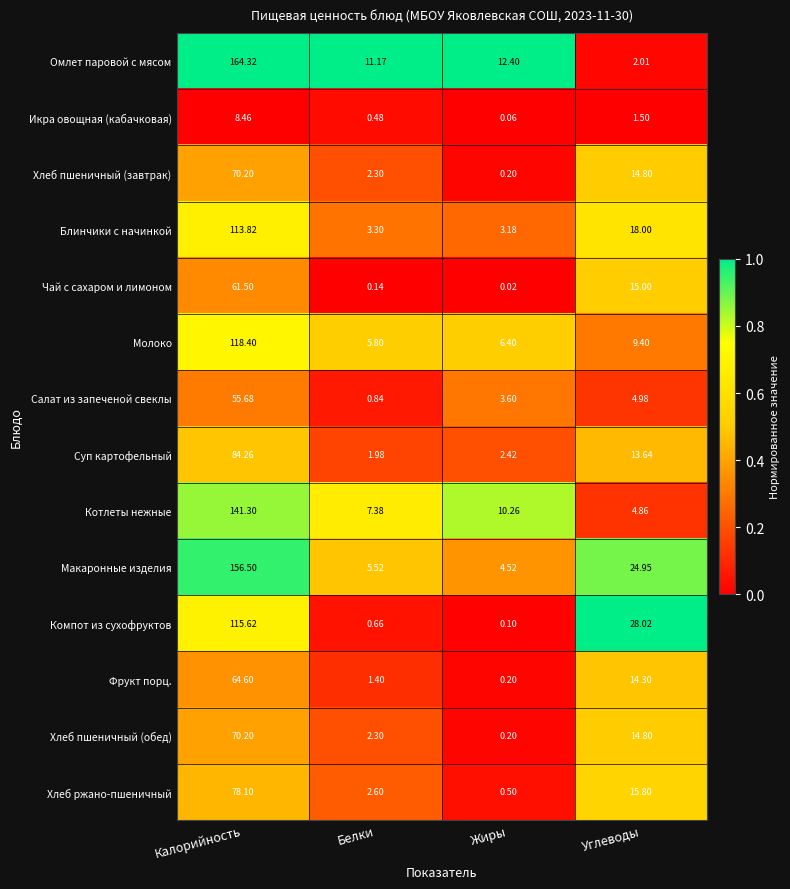

Where does the Хлеб пшеничный (обед) series first go above 14?

Калорийность